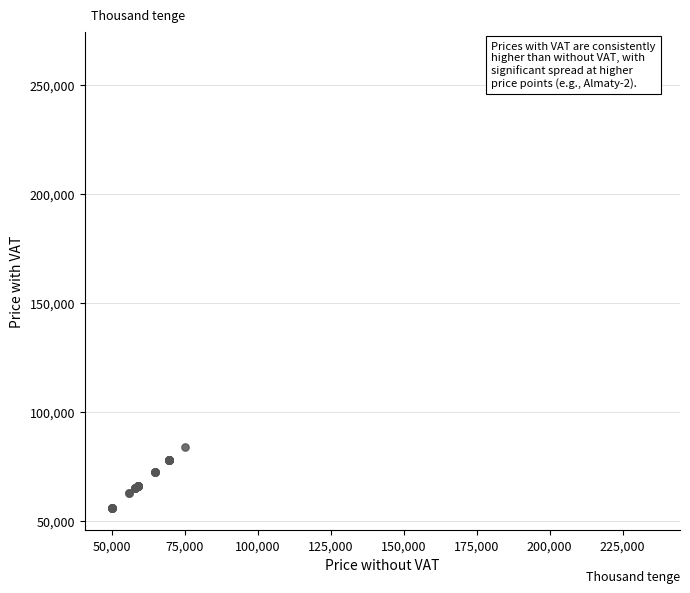

What Y value in the scatter plot is closest to 159824?

83888.0